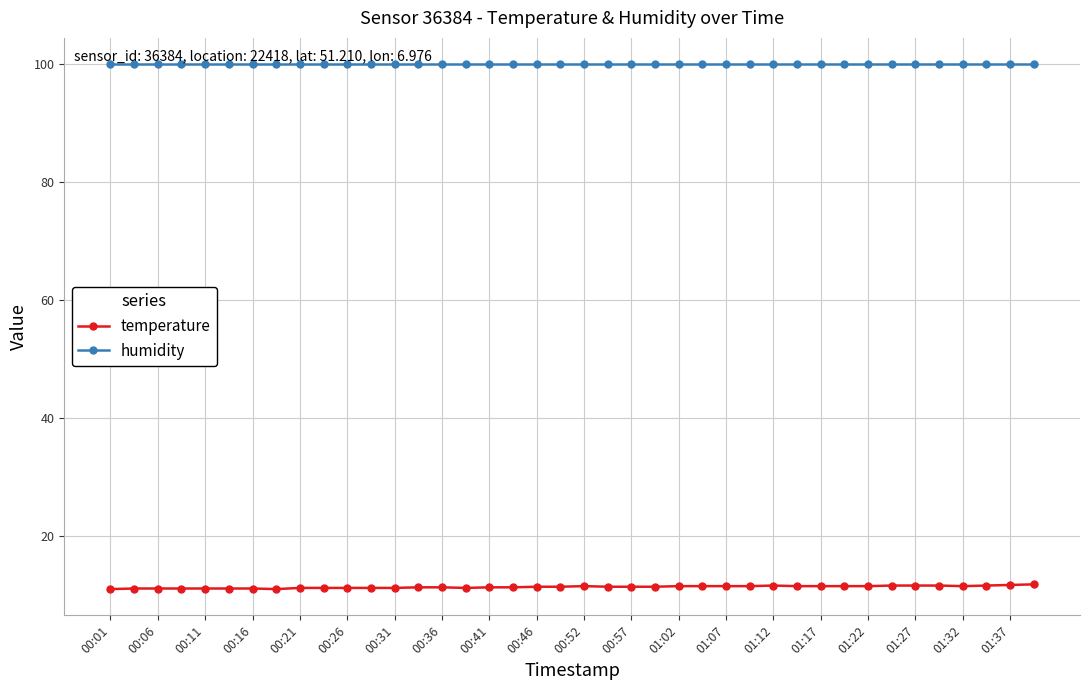

What is the sum of all humidity values?

3996.0